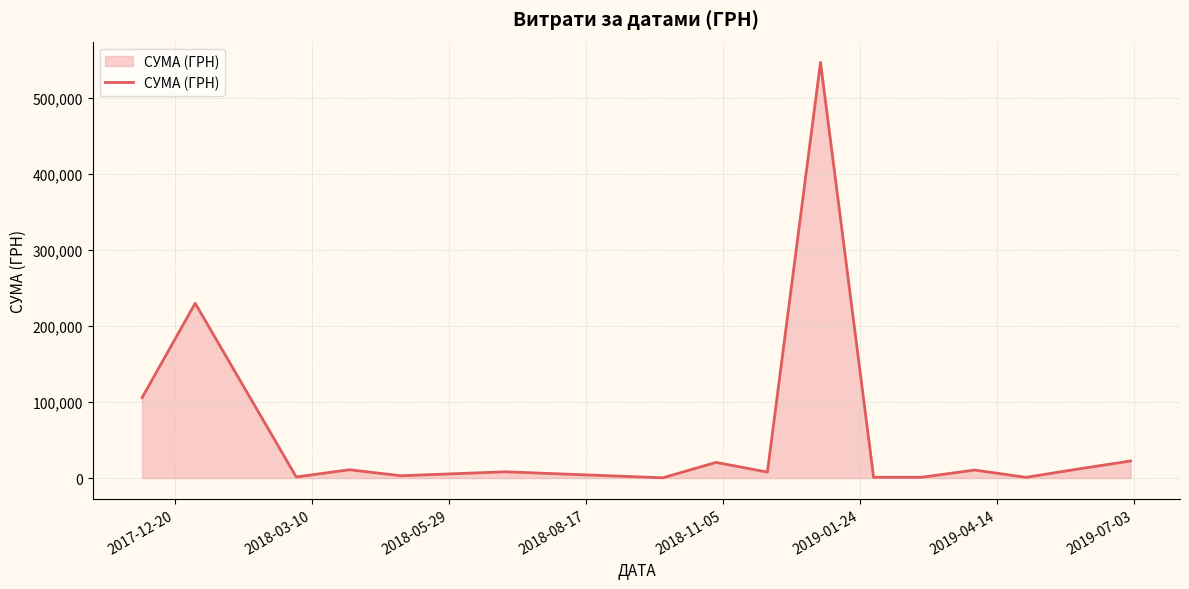

What is the maximum value shown in the chart?

546929.7